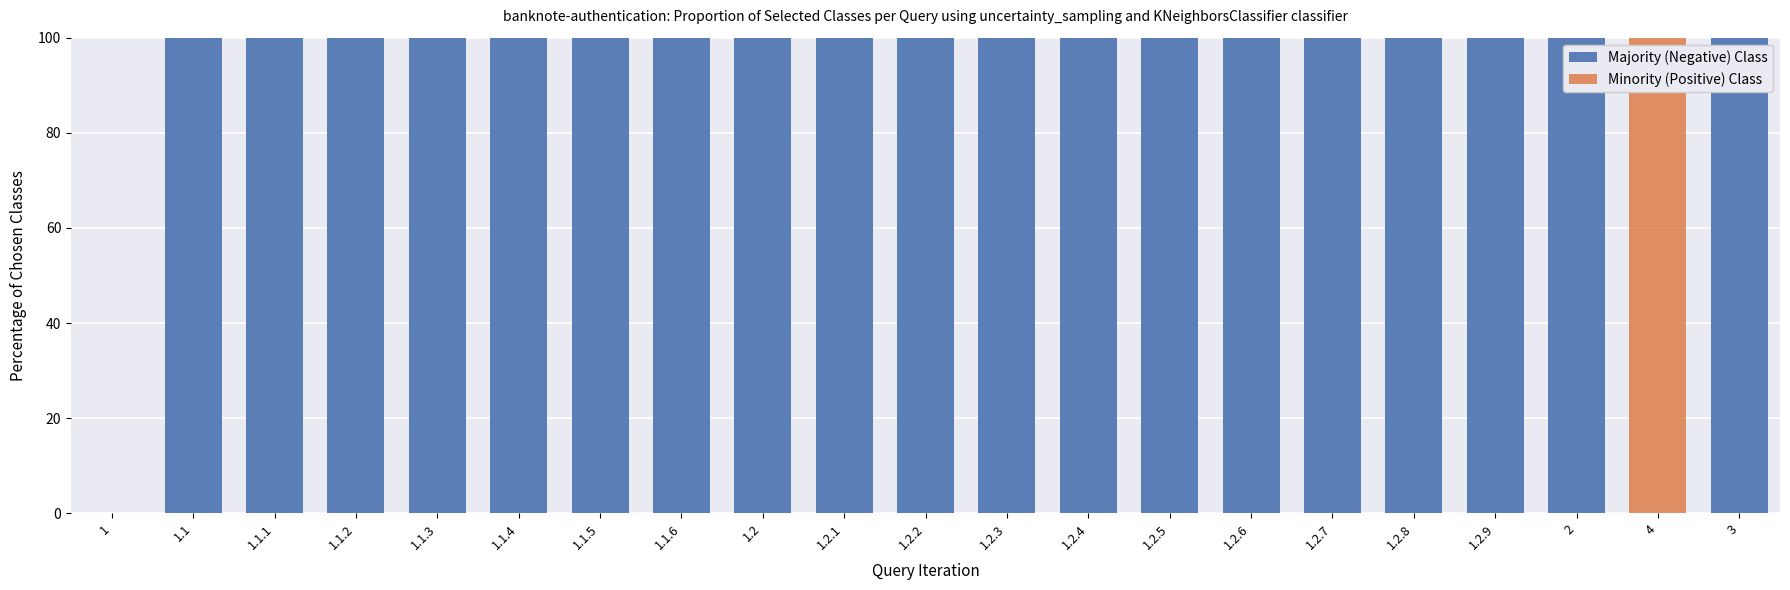

What is the total value across all series at 1.1.1?

100